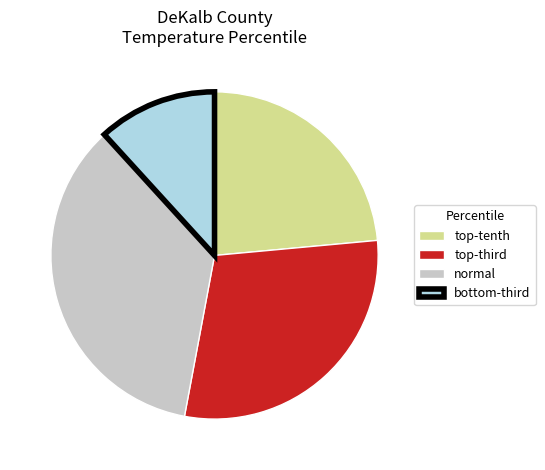

Is it true that normal is 35% of the pie?

True